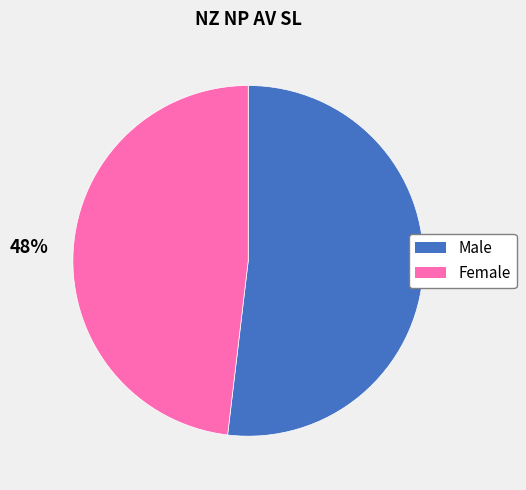

Which slice is the smallest?

Female